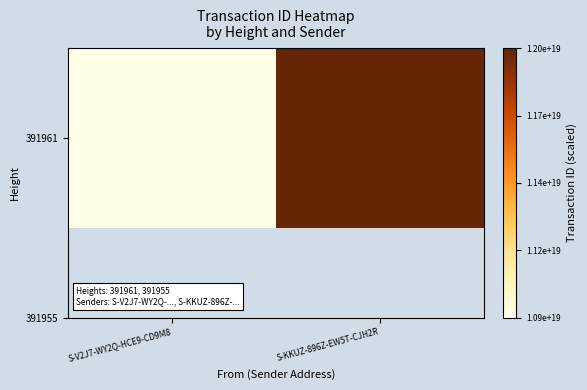

Reading left to right, extract all data points from this chart.

0	1